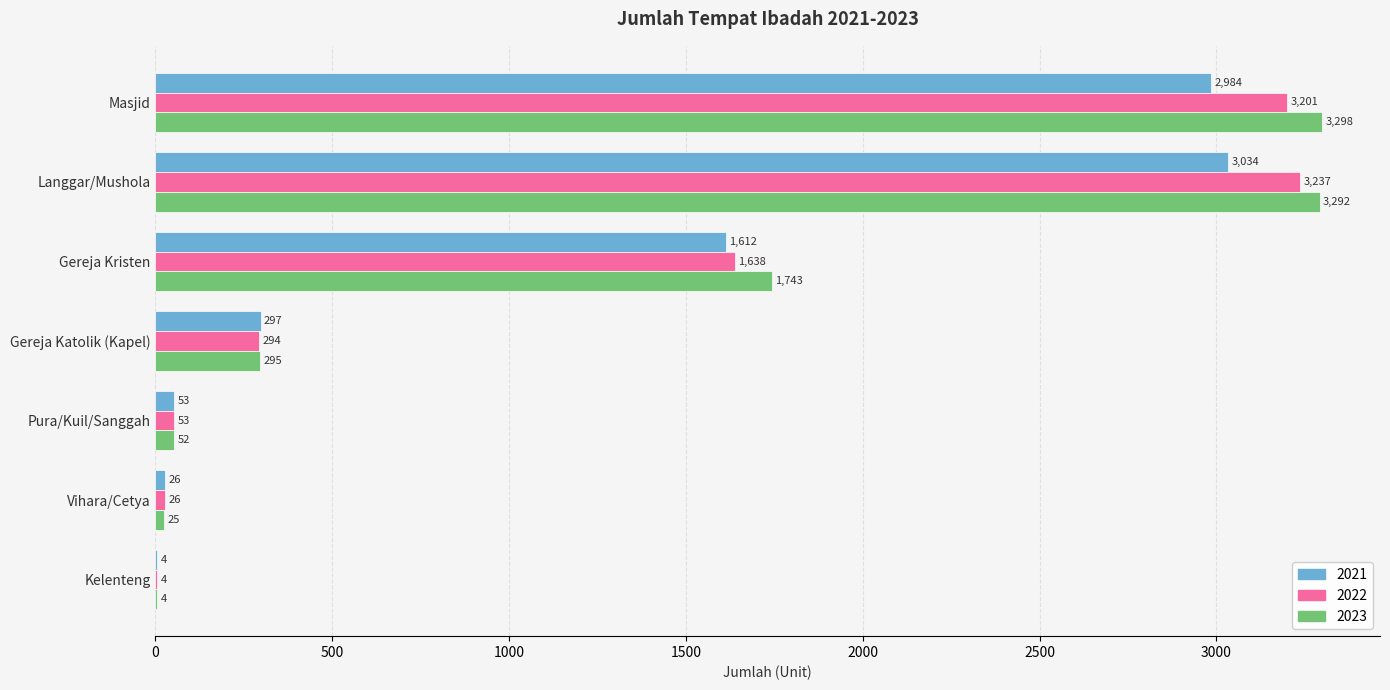

Between Gereja Kristen and Pura/Kuil/Sanggah, which series saw the biggest shift?

2023